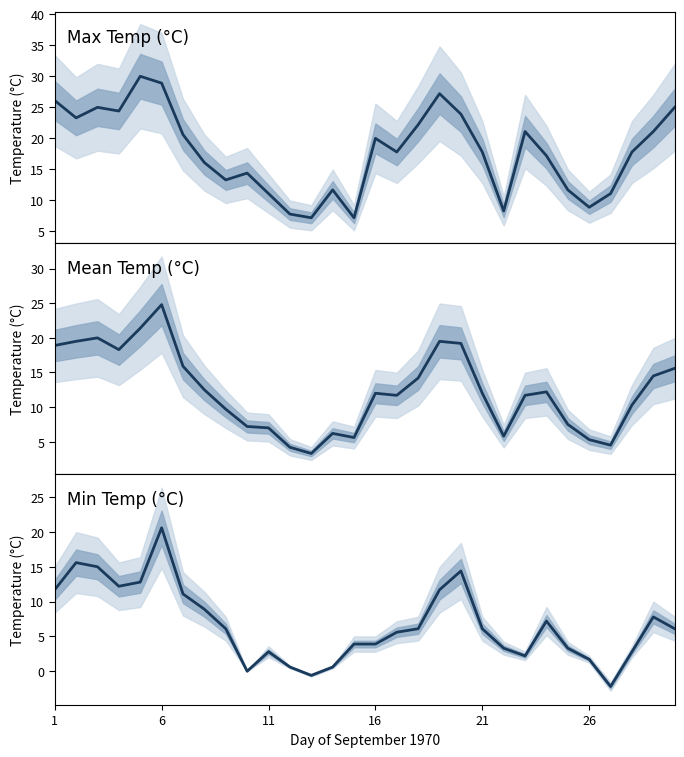

How many negative values does the Min Temp (°C) series have?

2